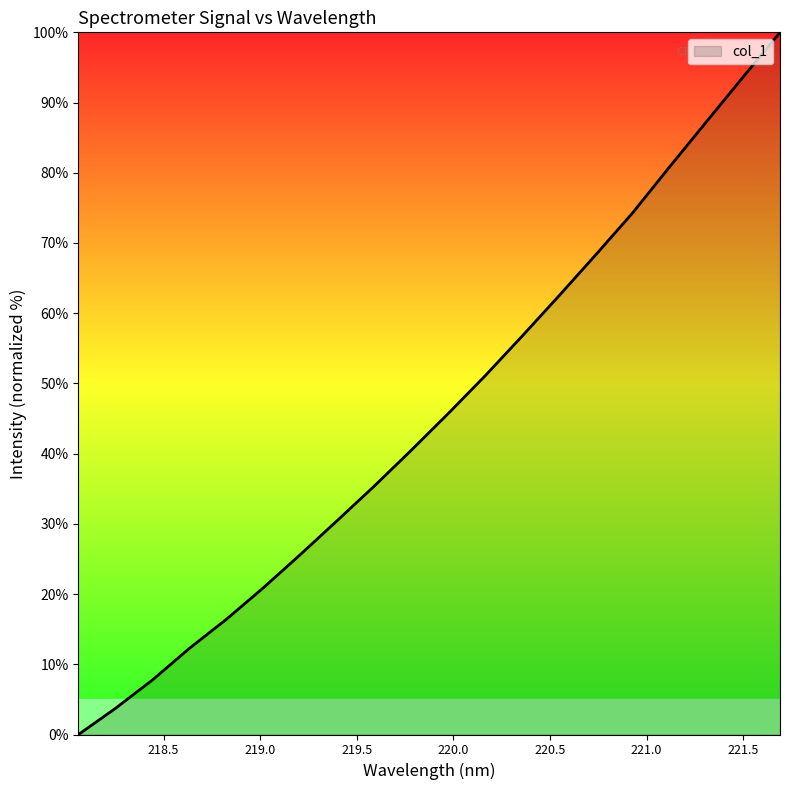

What is the difference between the maximum and minimum values?

100.0